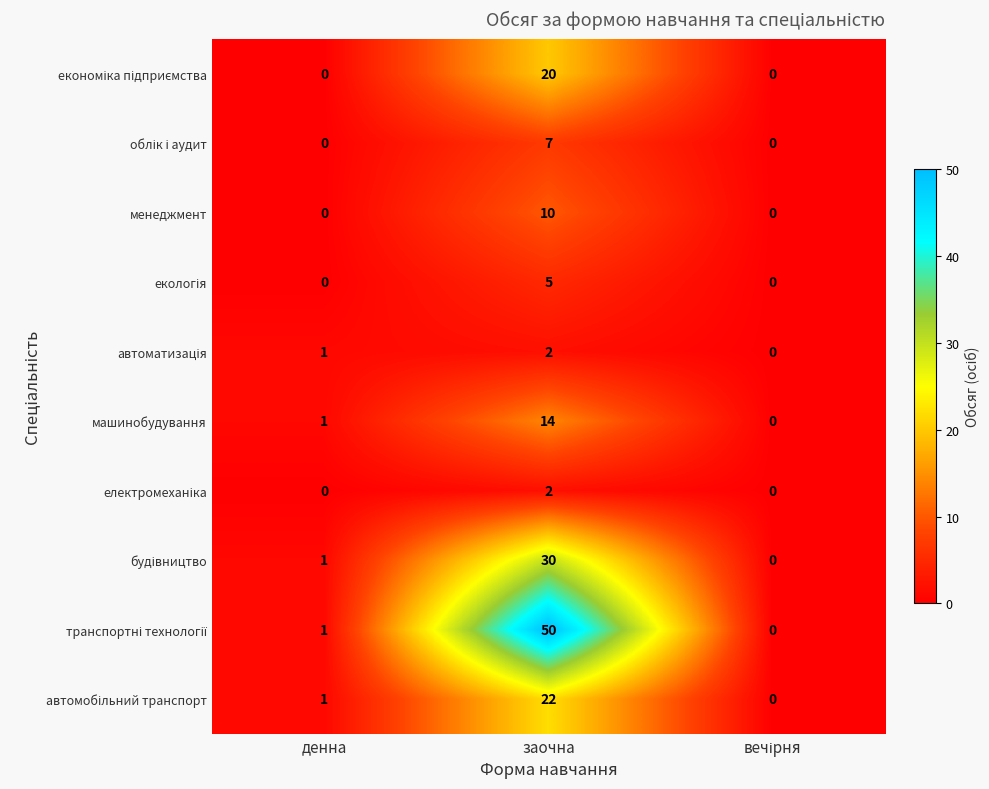

What is the greatest value displayed?

50